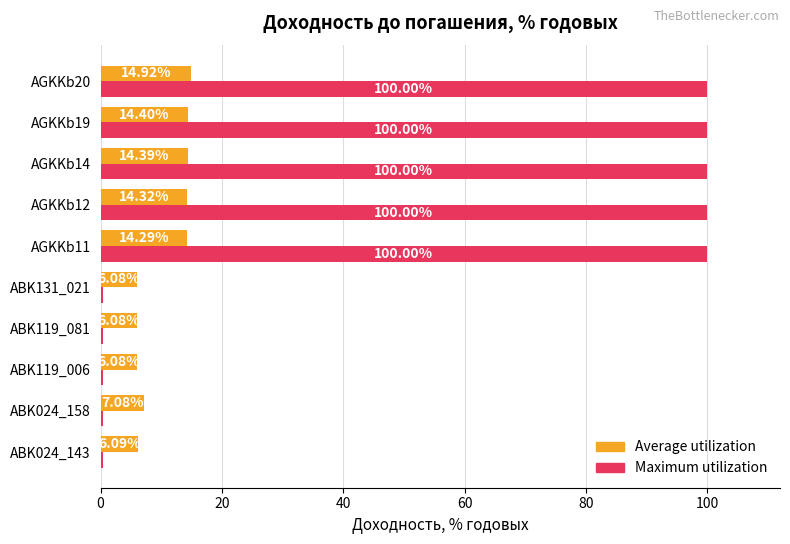

List the series in order of their overall mean, lowest first.

Average utilization, Maximum utilization